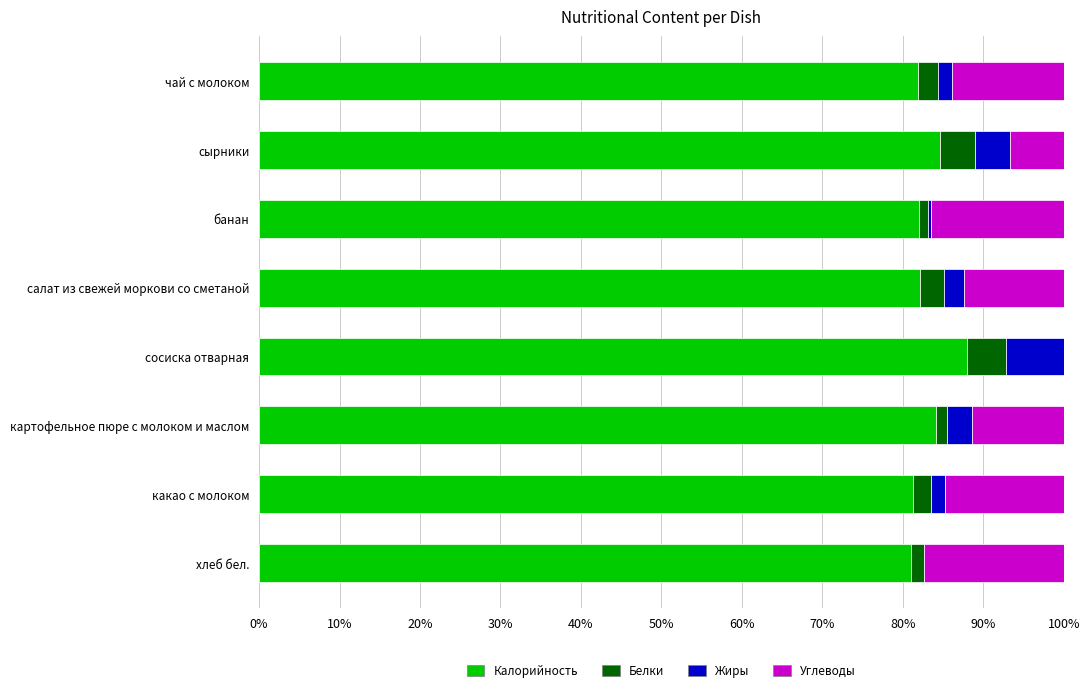

How many categories are shown in the chart?

8